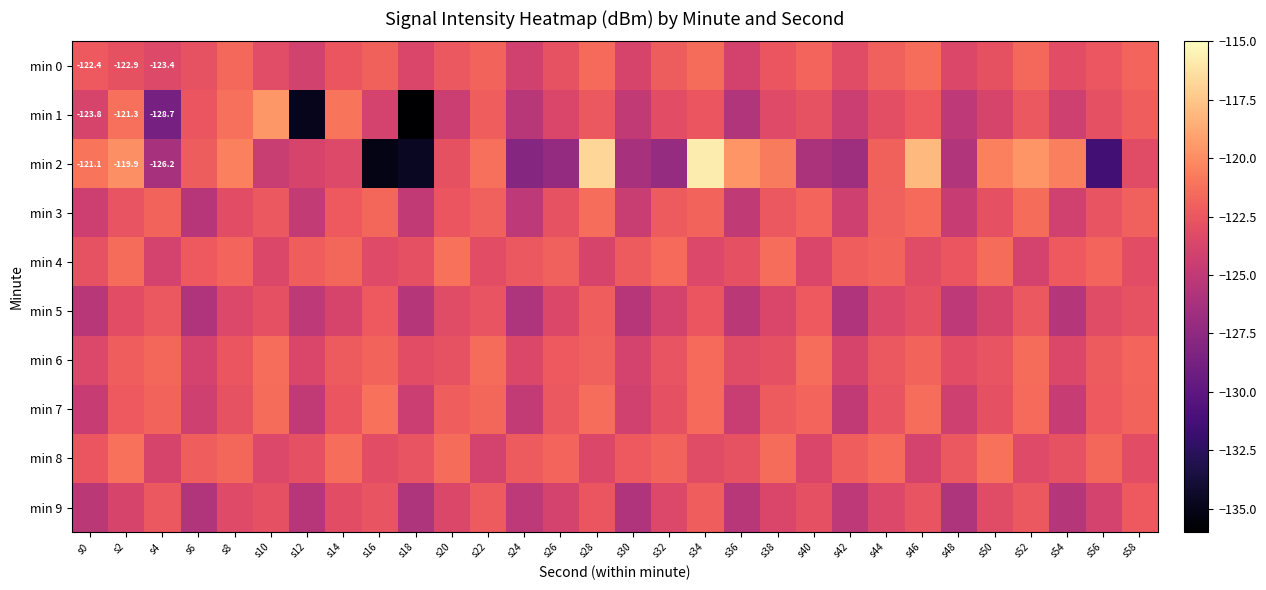

Is the value of min 7 at s46 greater than the value of min 5 at s4?

Yes